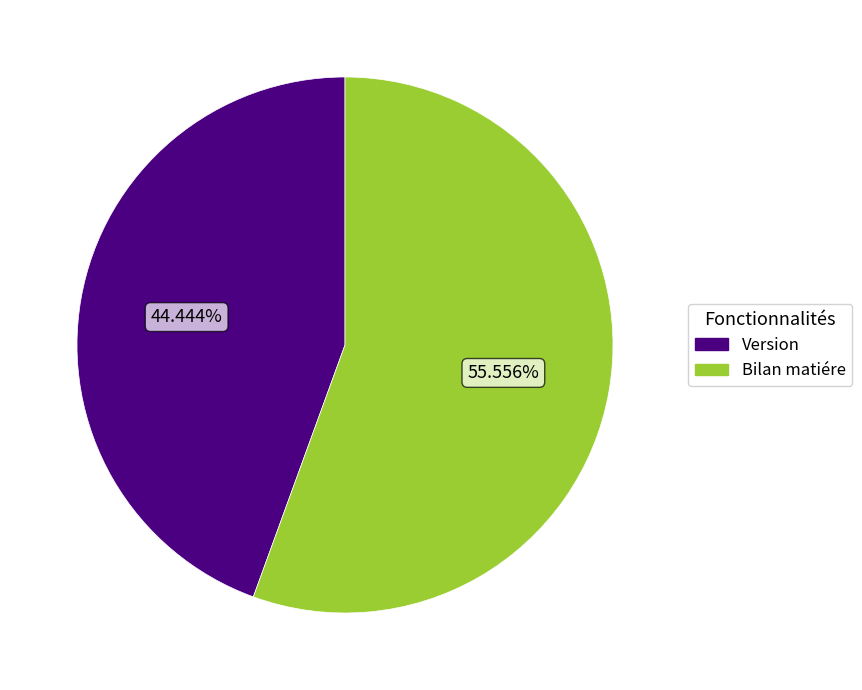

How many segments does this pie chart have?

2